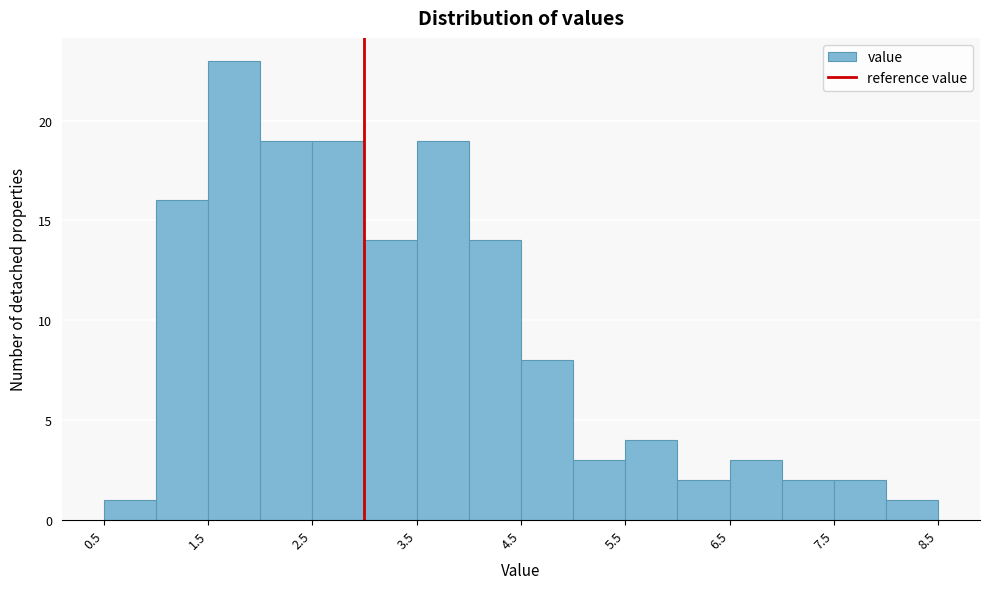

Reading left to right, list every bar in this chart as the range it spans on the x-axis followed by its height. The values are not printed on the chart, so give them approximately, as read against the axis.

0.5 to 1.0: 1
1.0 to 1.5: 16
1.5 to 2.0: 23
2.0 to 2.5: 19
2.5 to 3.0: 19
3.0 to 3.5: 14
3.5 to 4.0: 19
4.0 to 4.5: 14
4.5 to 5.0: 8
5.0 to 5.5: 3
5.5 to 6.0: 4
6.0 to 6.5: 2
6.5 to 7.0: 3
7.0 to 7.5: 2
7.5 to 8.0: 2
8.0 to 8.5: 1